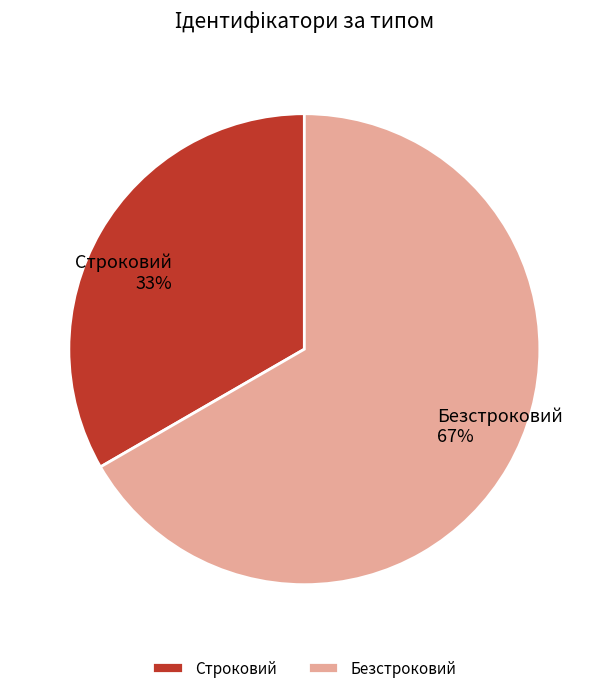

To the nearest percent, what is the combined percentage of Строковий and Безстроковий?

100%